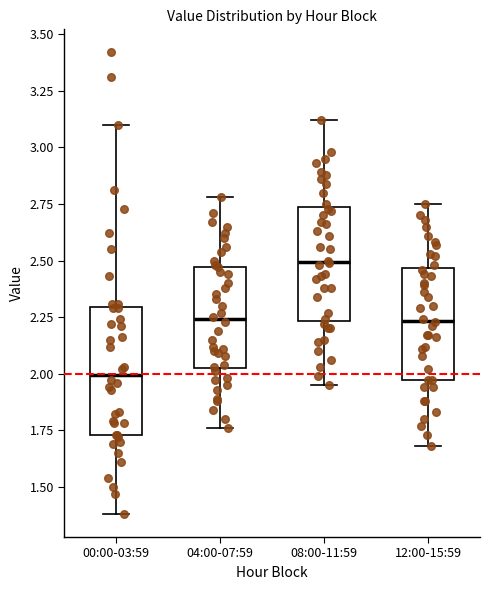

Comparing the boxes themselves (not the whiskers), which one is the tallest?

00:00-03:59